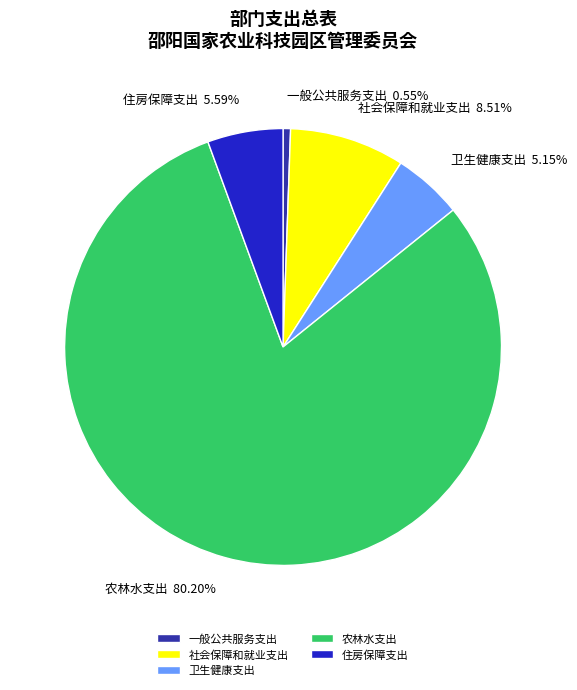

How many slices are in this pie chart?

5